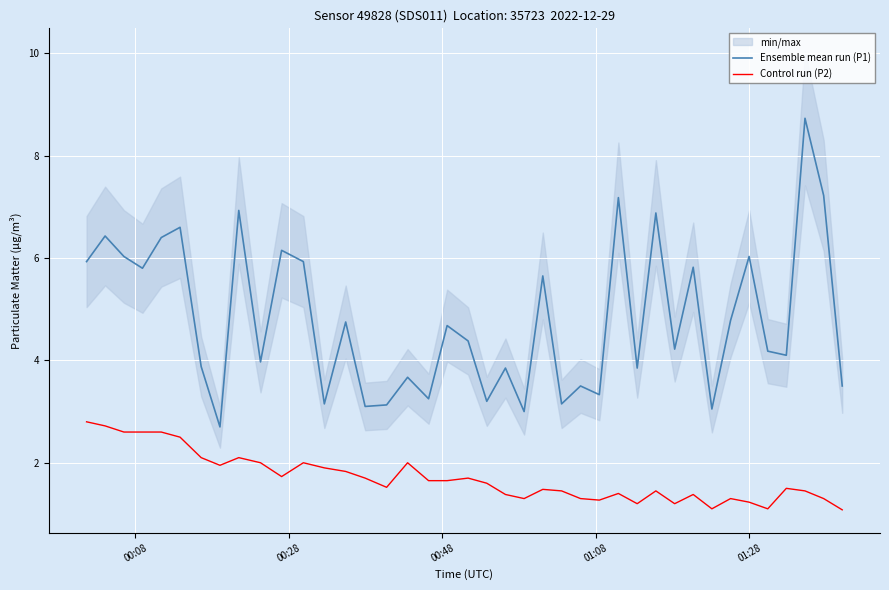

True or false: Control run (P2) and Ensemble mean run (P1) intersect in this chart.

False